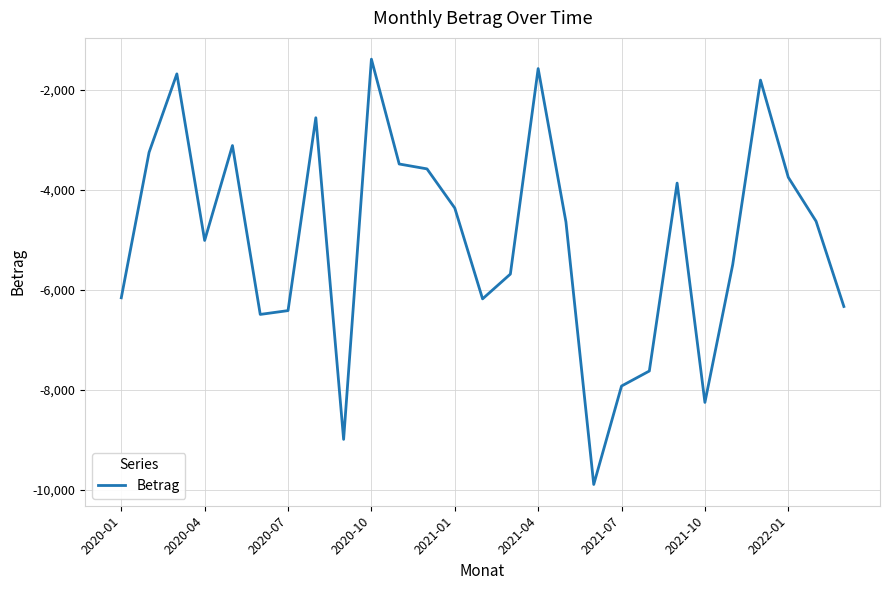

True or false: there are more than 2 points higher than both neighbors.

True